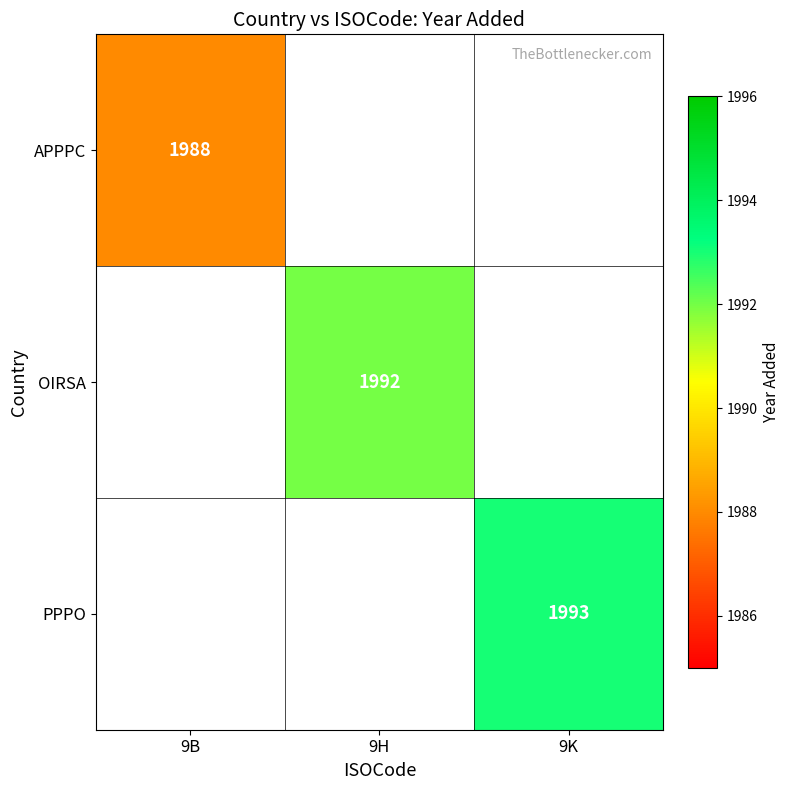

The value of PPPO at 9K is 1993. True or false?

True